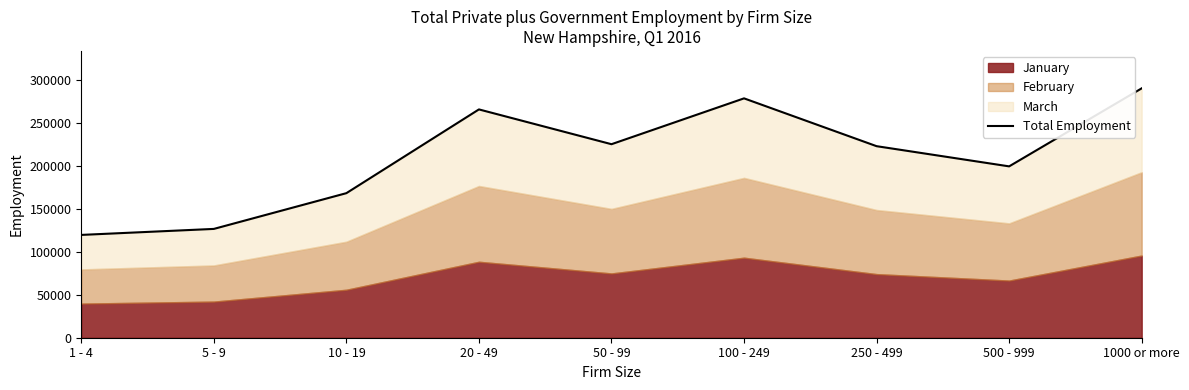

List the labels in order of value, largest first.

1000 or more, 100 - 249, 20 - 49, 50 - 99, 250 - 499, 500 - 999, 10 - 19, 5 - 9, 1 - 4